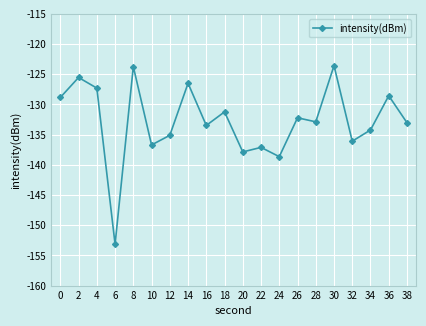

What is the change in value from 14 to 28?

-6.4